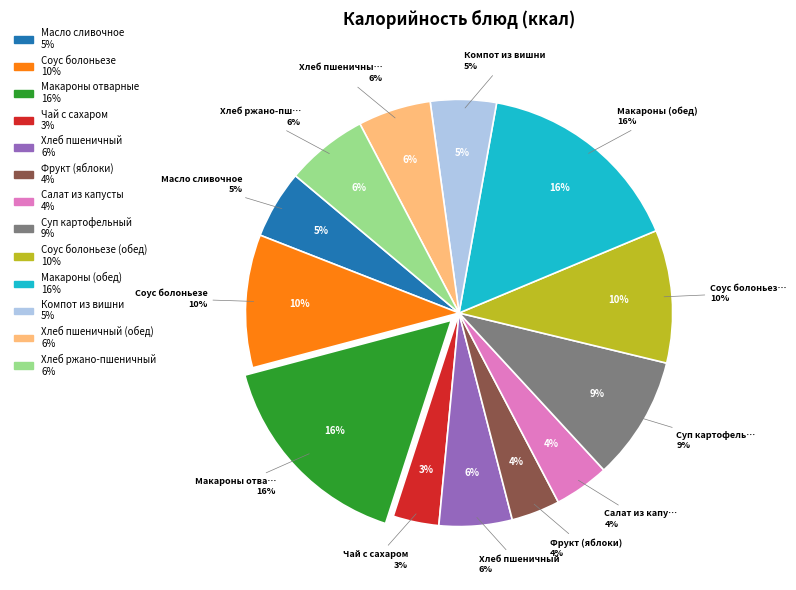

What is the smallest slice in the pie chart?

Чай с сахаром